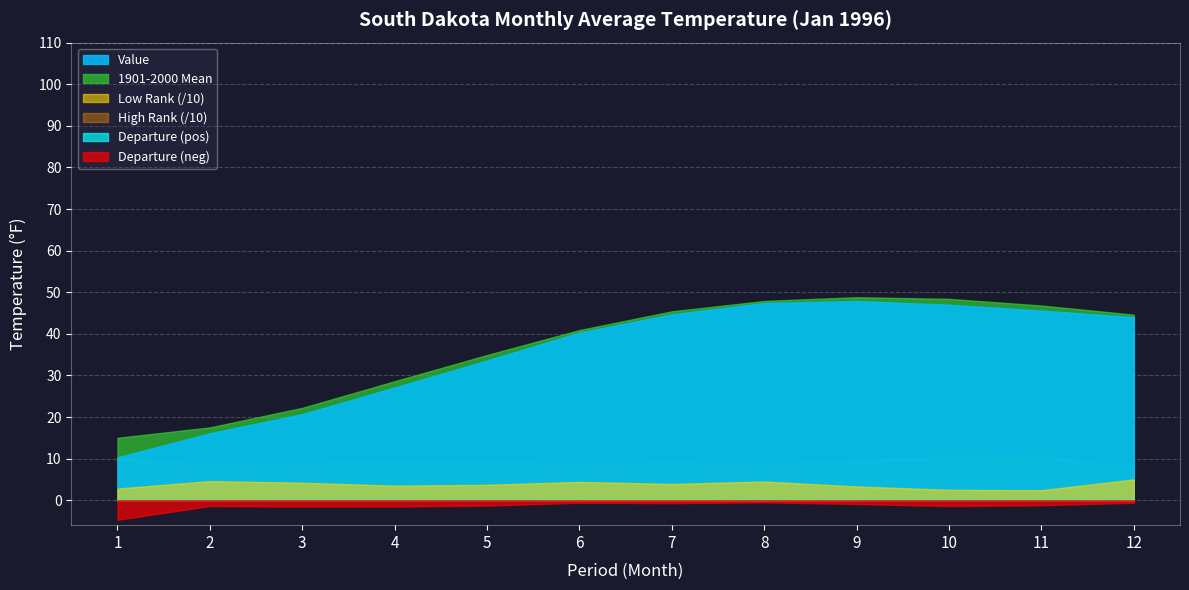

What is the sum of all Value values?

424.7